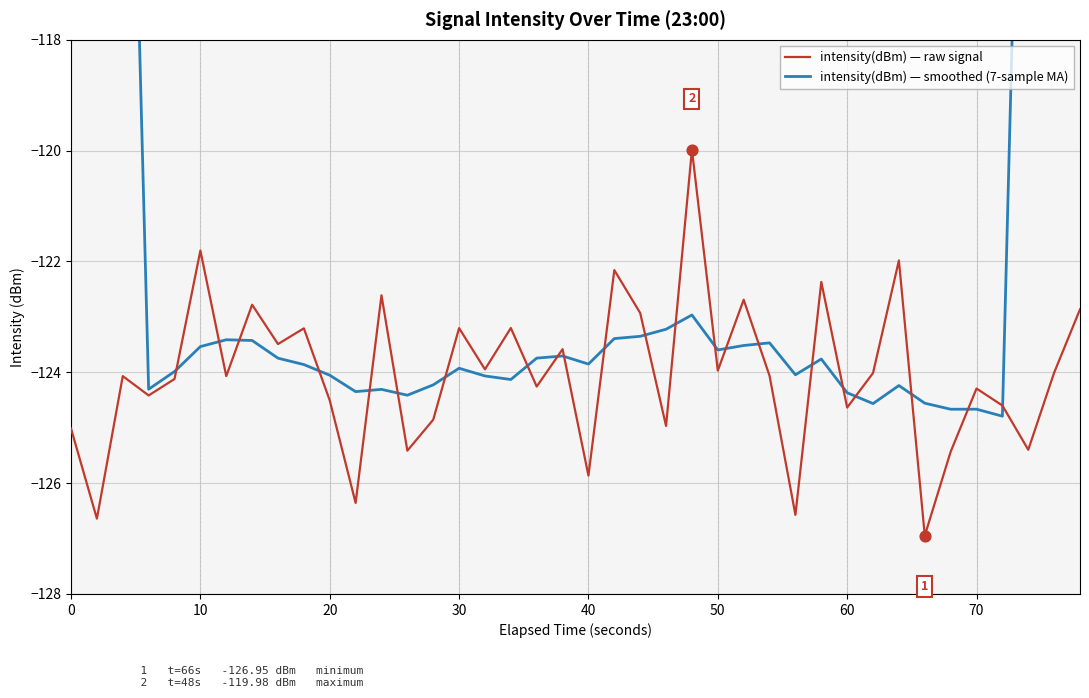

Which series reaches the maximum Y coordinate?

intensity(dBm) — smoothed (7-sample MA)